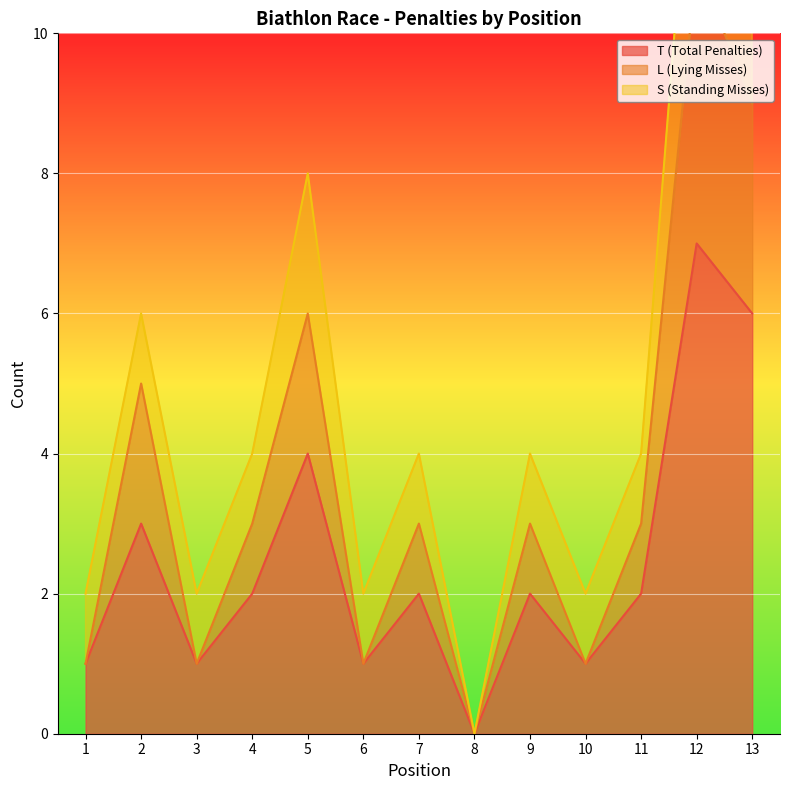

True or false: L (Lying Misses) and T (Total Penalties) intersect in this chart.

False